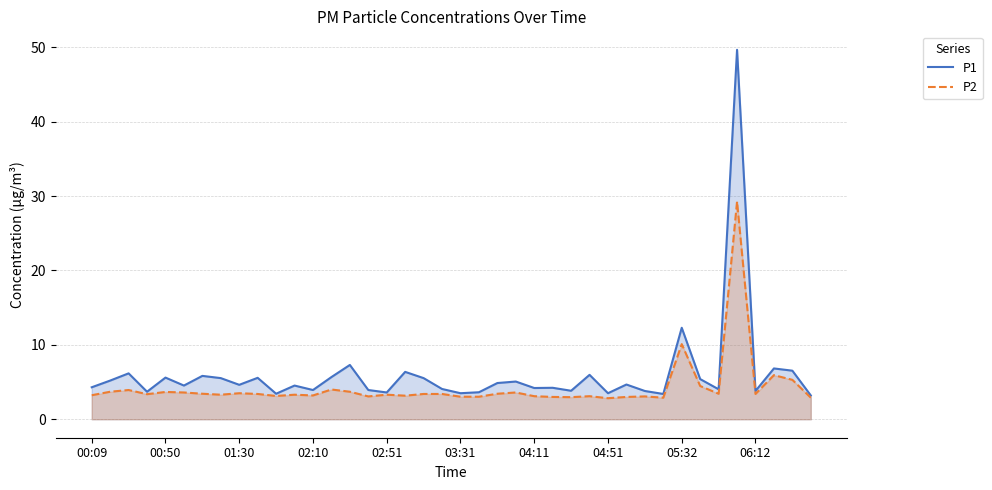

What is the minimum value shown in the chart?

2.8